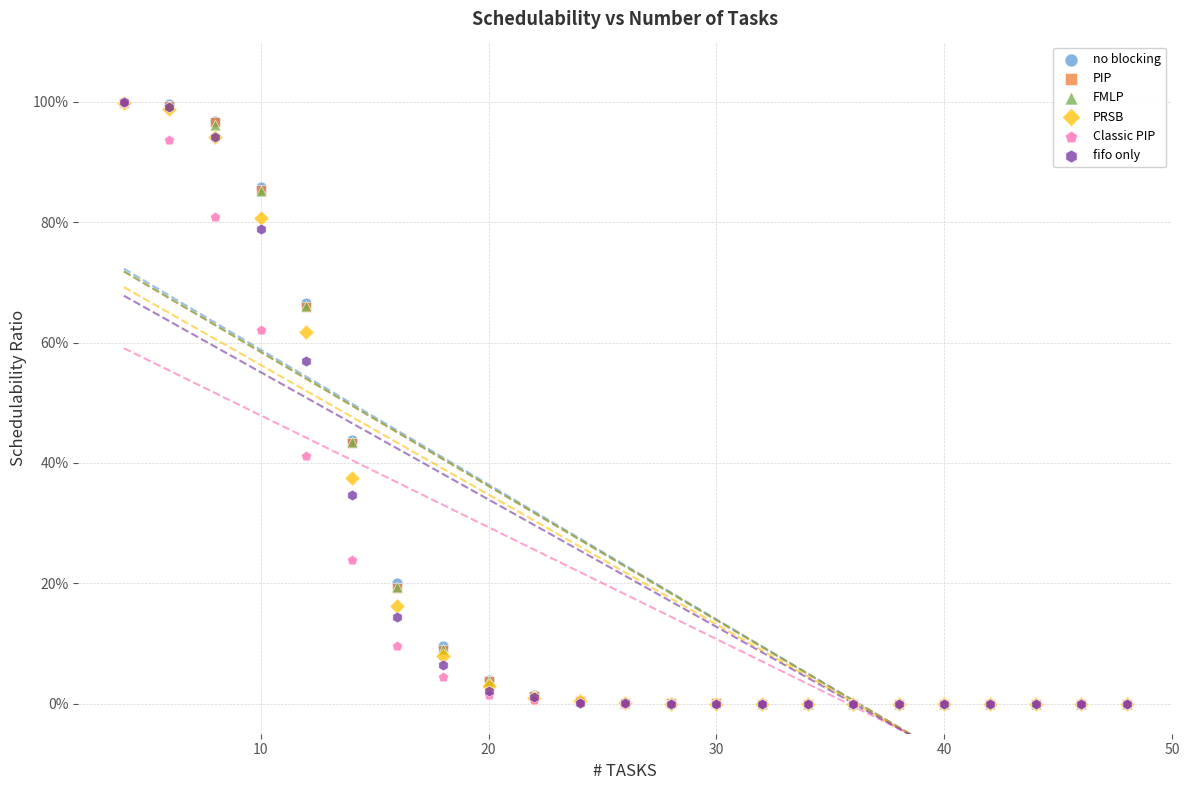

Which series has the largest Y range (max minus min)?

no blocking